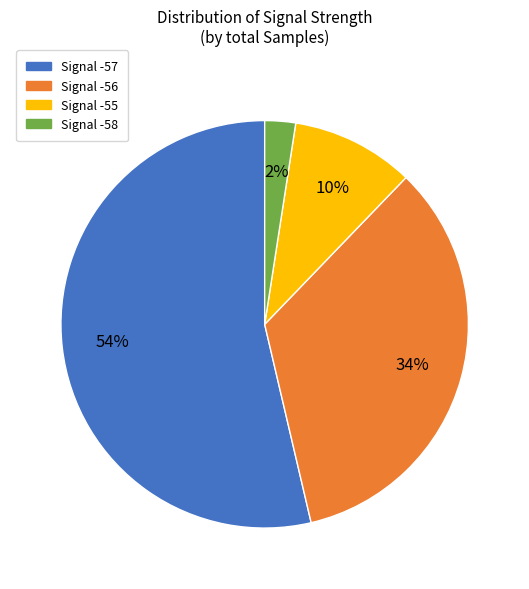

Does any single category account for the majority?

Yes